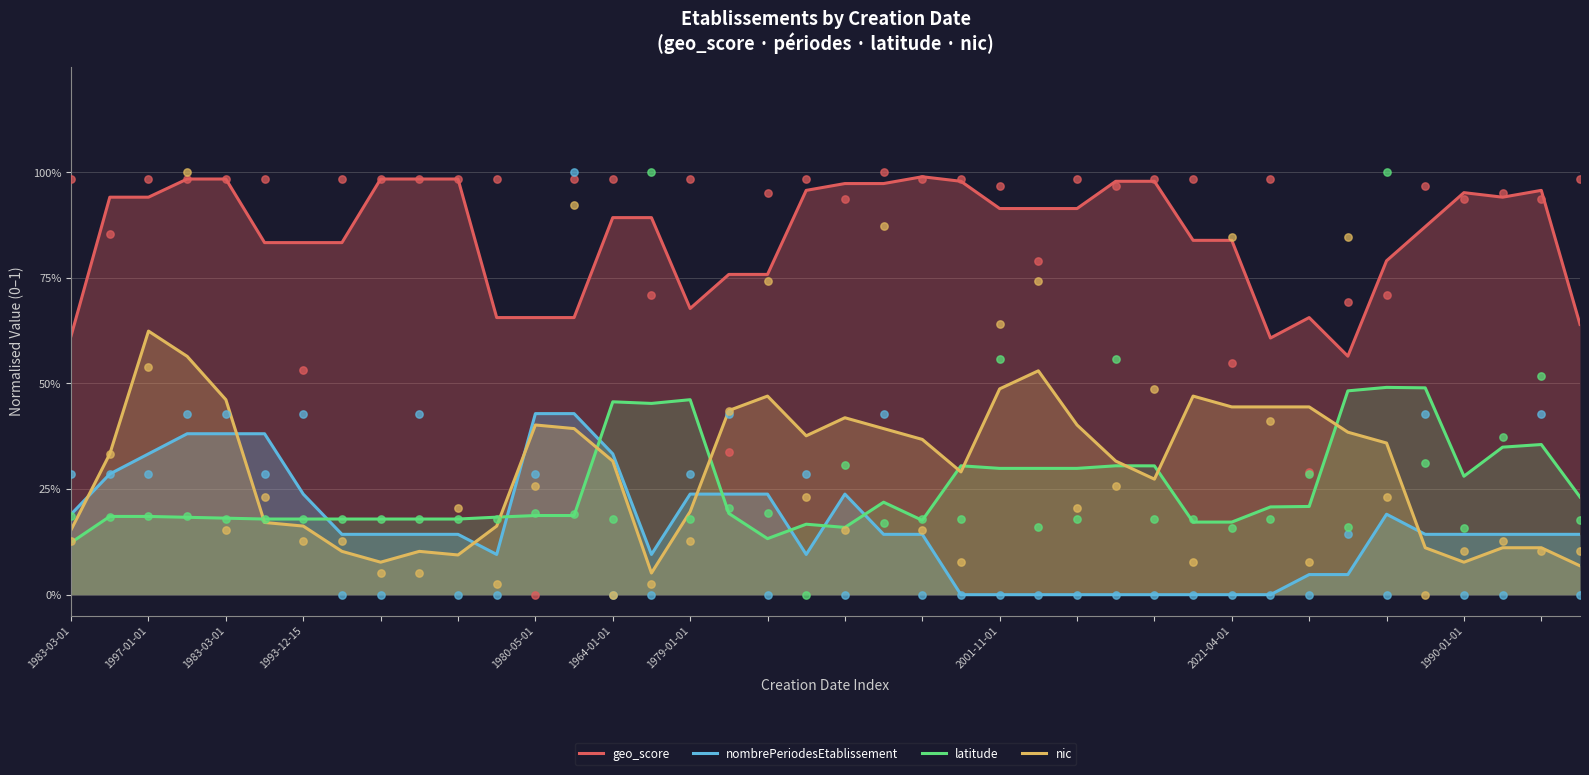

Which series reaches the maximum Y coordinate?

geo_score